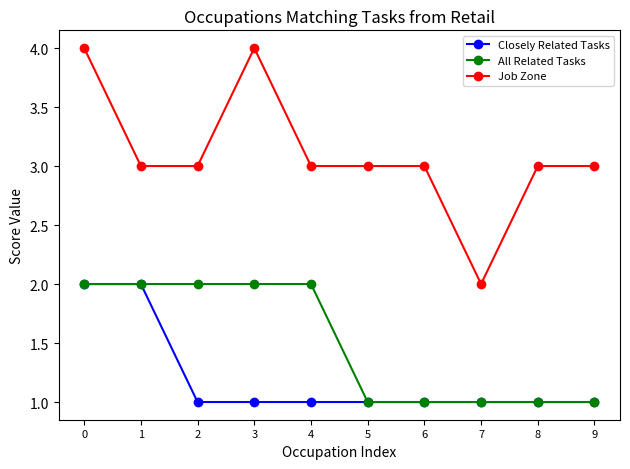

Is it true that All Related Tasks equals 3 at 0?

False